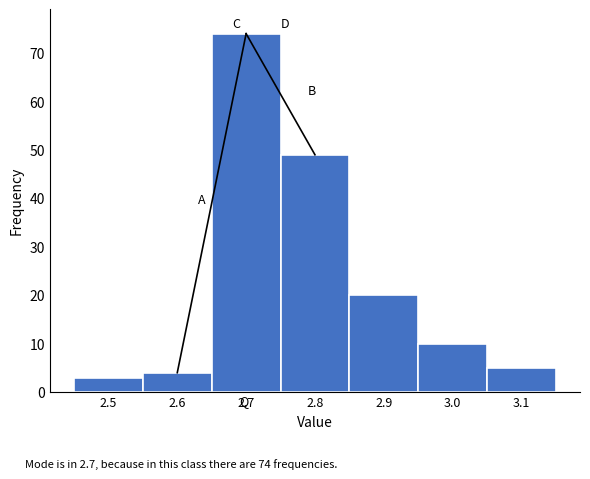

Over which range of the x-axis is the bar tallest?

2.65 to 2.75